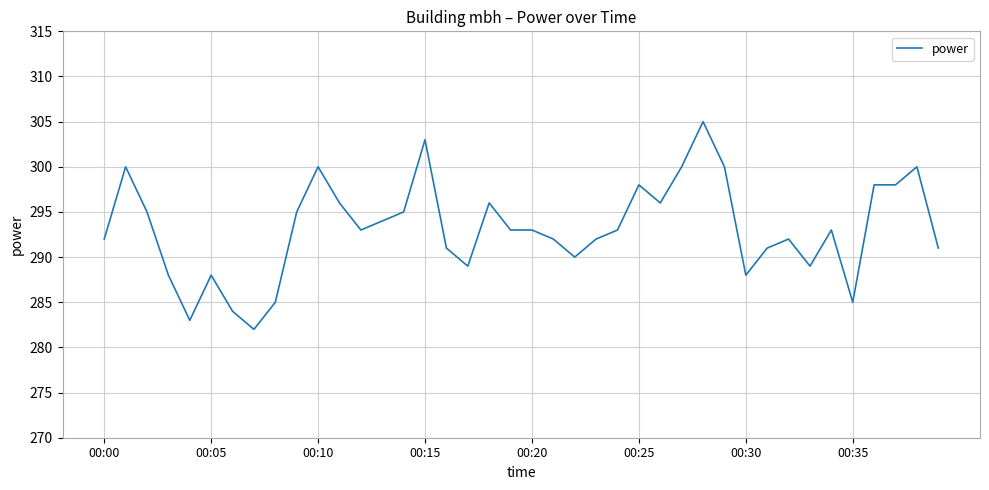

What is the maximum value shown in the chart?

305